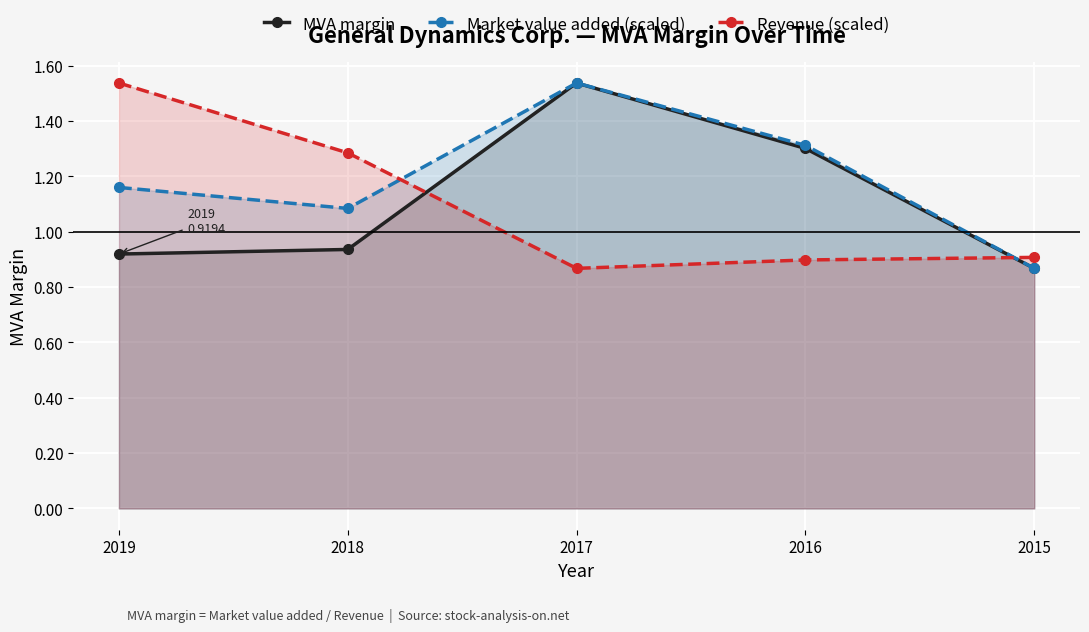

True or false: Market value added (scaled) has more than 2 interior local peaks.

False